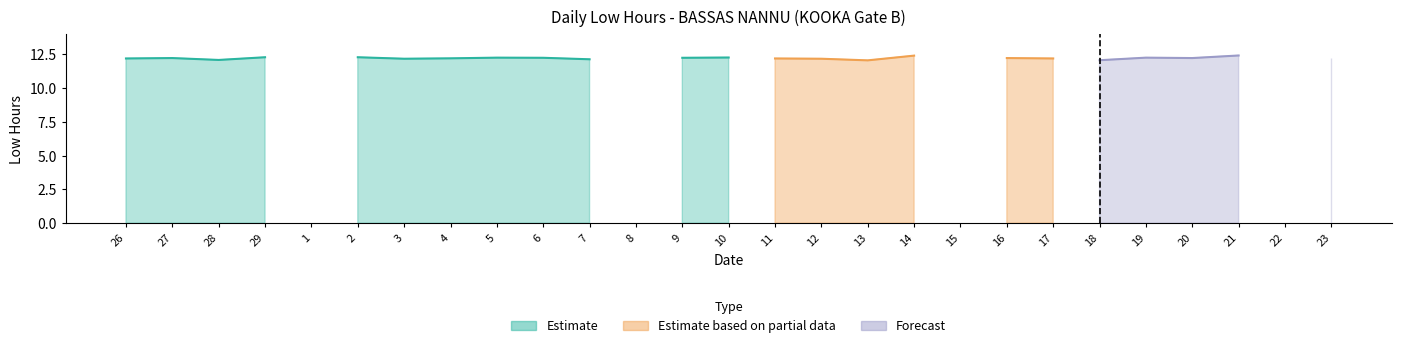

Which has a higher value, 3 or 1?

3